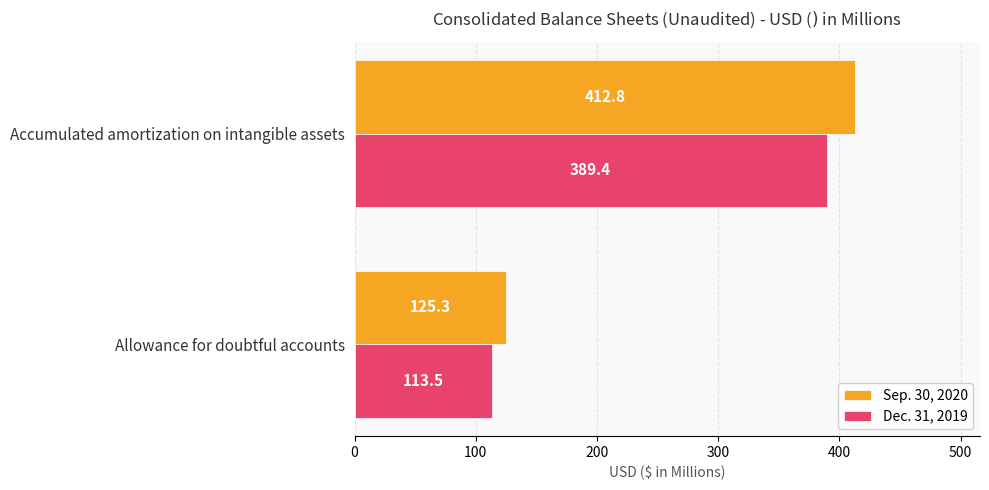

What is the total value across all series at Allowance for doubtful accounts?

238.8